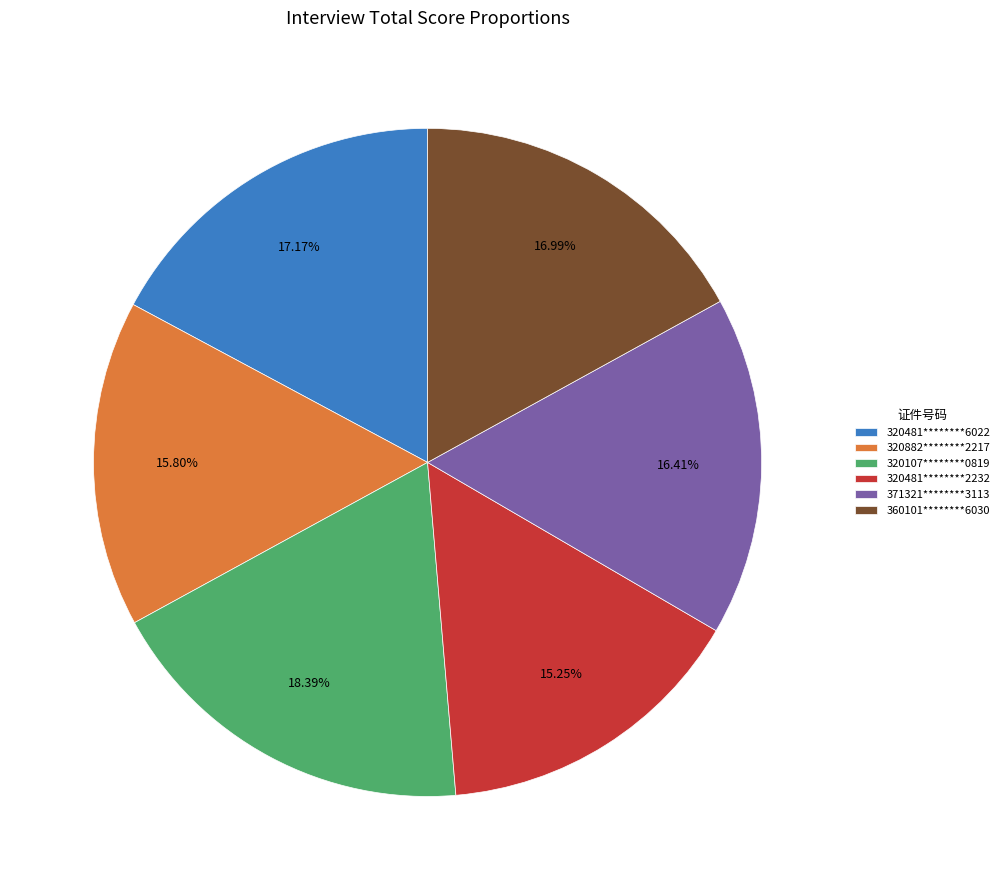

Do 371321********3113 and 320107********0819 together represent more than half of the pie?

No